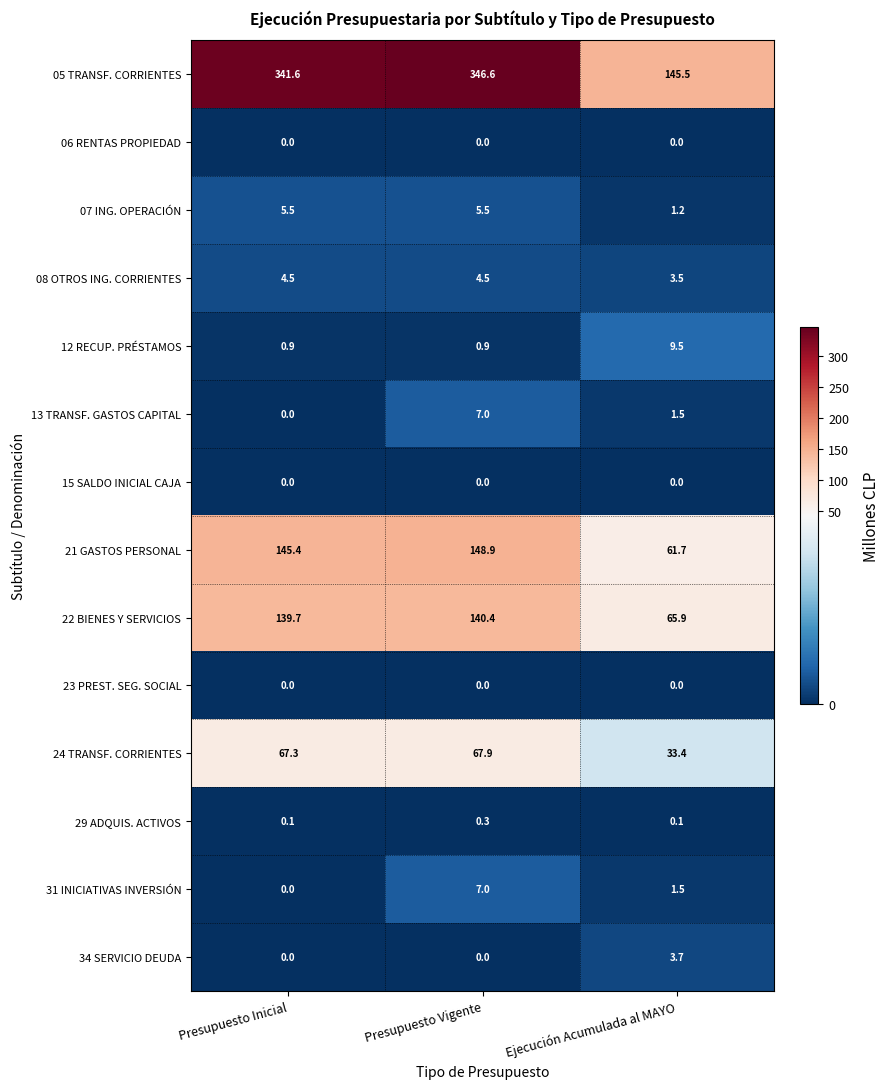

Which label corresponds to the largest value in the chart?

Presupuesto Vigente